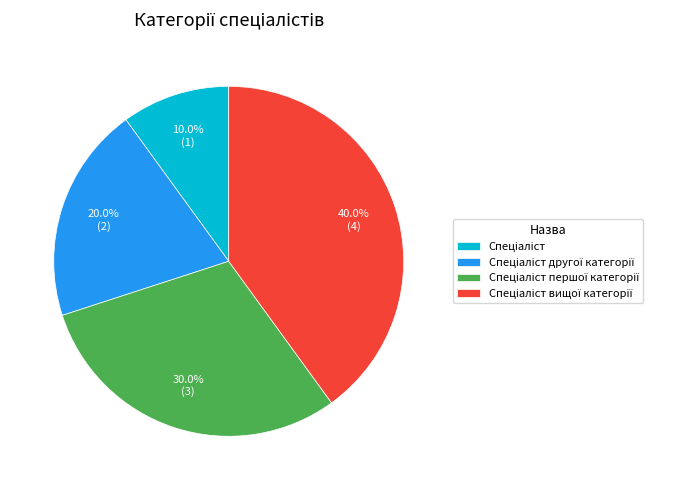

Is there a majority slice in this chart?

No